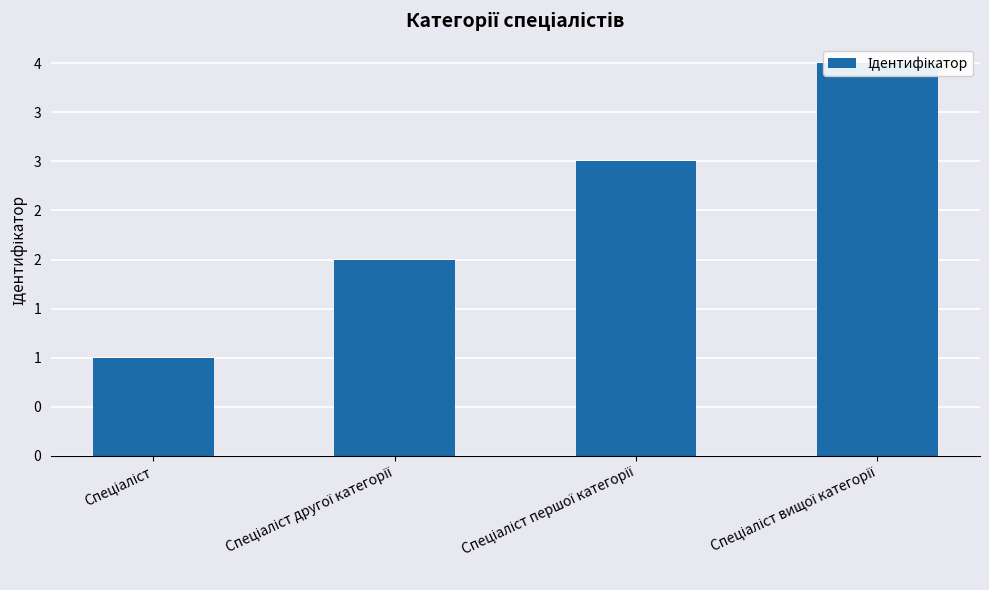

At which category does the chart reach its minimum across all series?

Спеціаліст